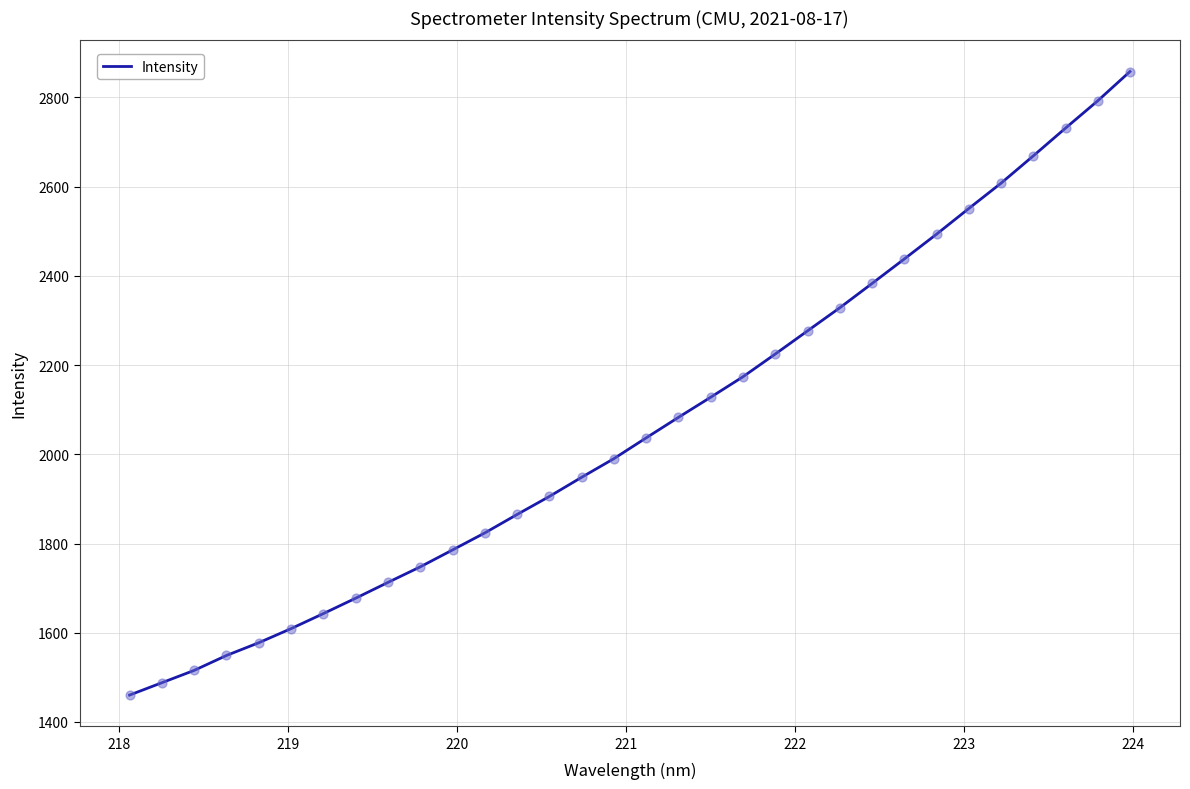

What is the difference between the maximum and minimum values?

1397.8